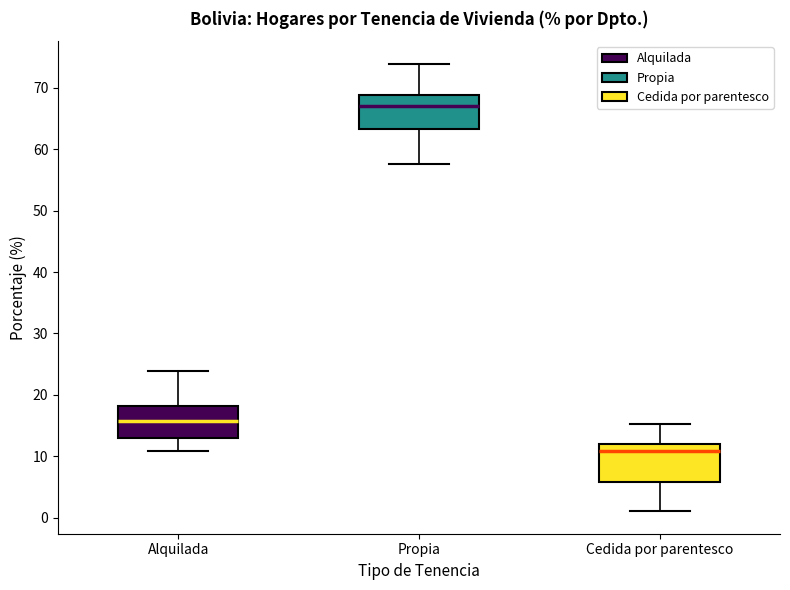

Which box's median line is the lowest?

Cedida por parentesco